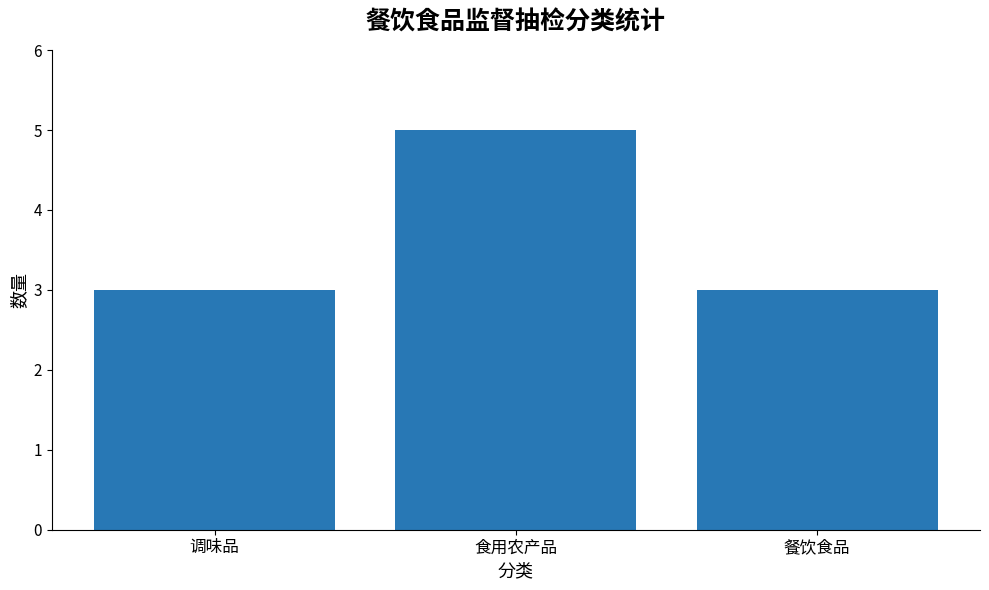

True or false: the data shows 1 at 调味品.

False